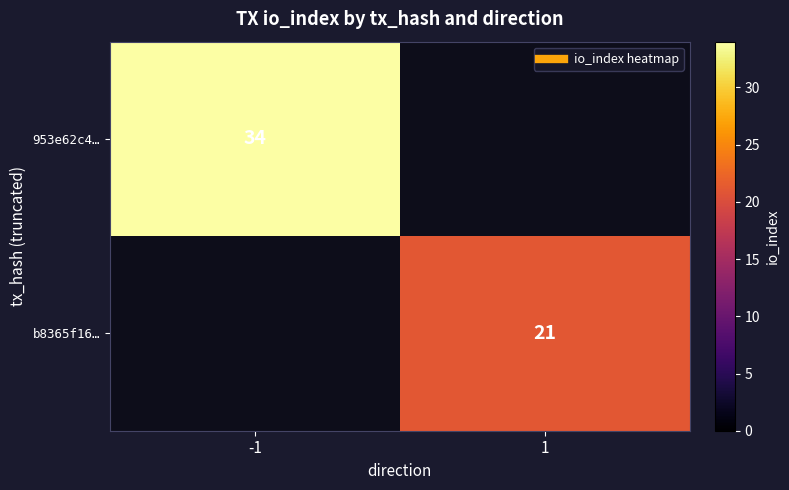

Which series has the widest spread of values?

953e62c4…